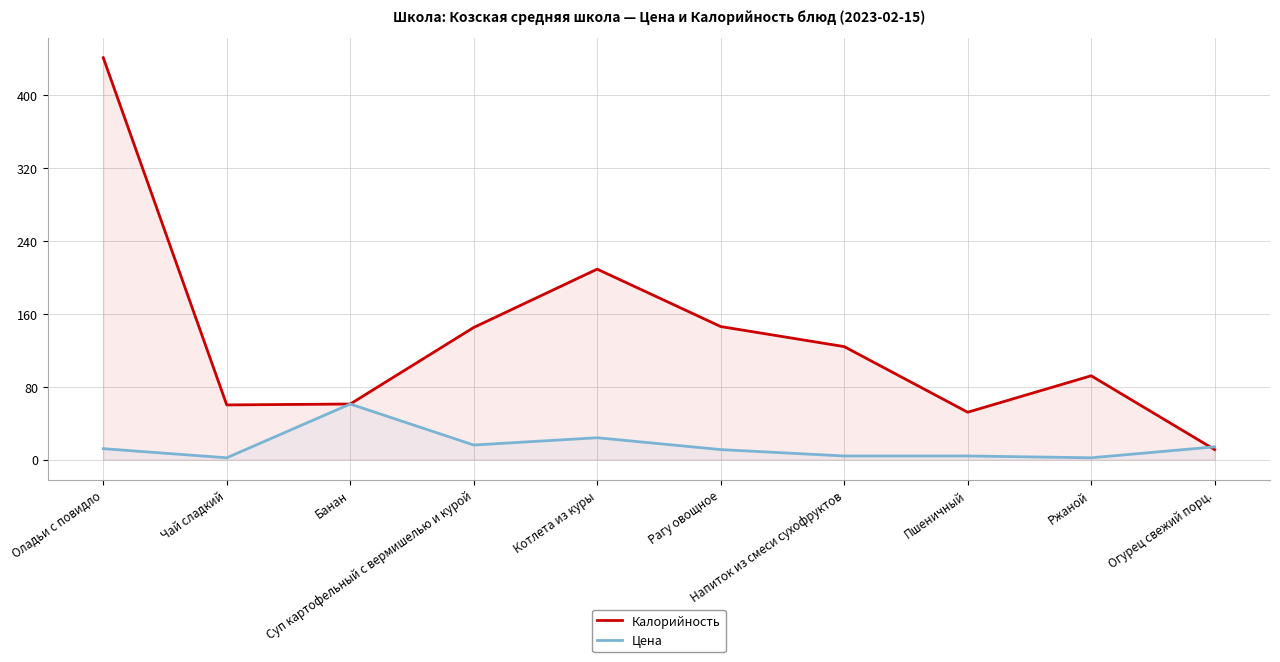

Between Суп картофельный с вермишелью и курой and Ржаной, which series saw the biggest shift?

Калорийность